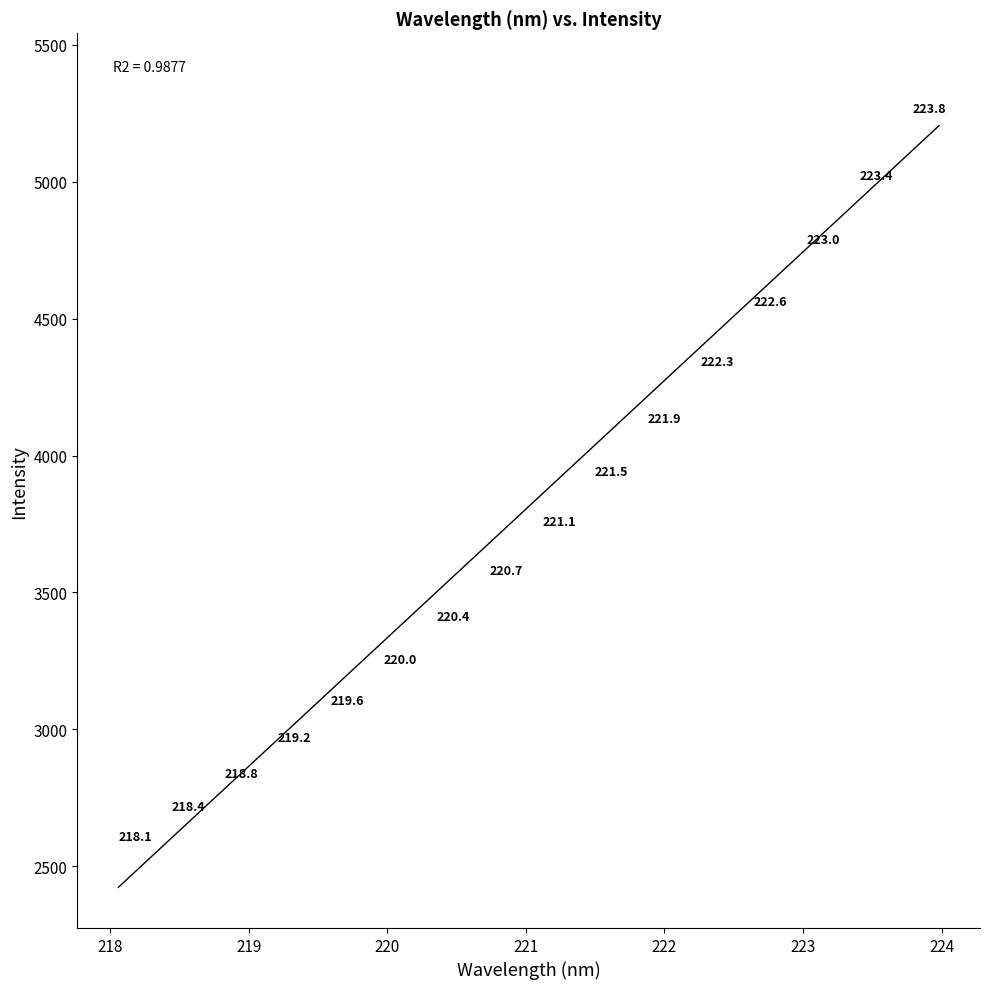

What Y value in the scatter plot is closest to 4000?

4034.5